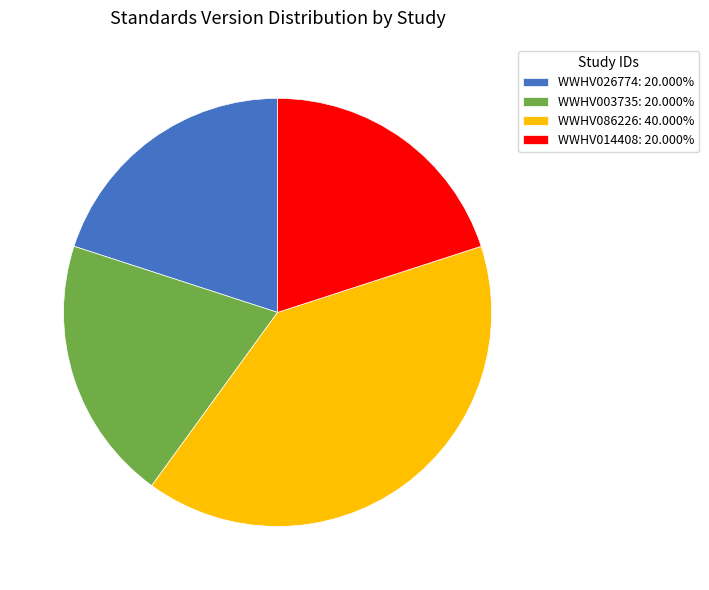

Is the sum of WWHV026774: 20.000% and WWHV003735: 20.000% greater than half?

No